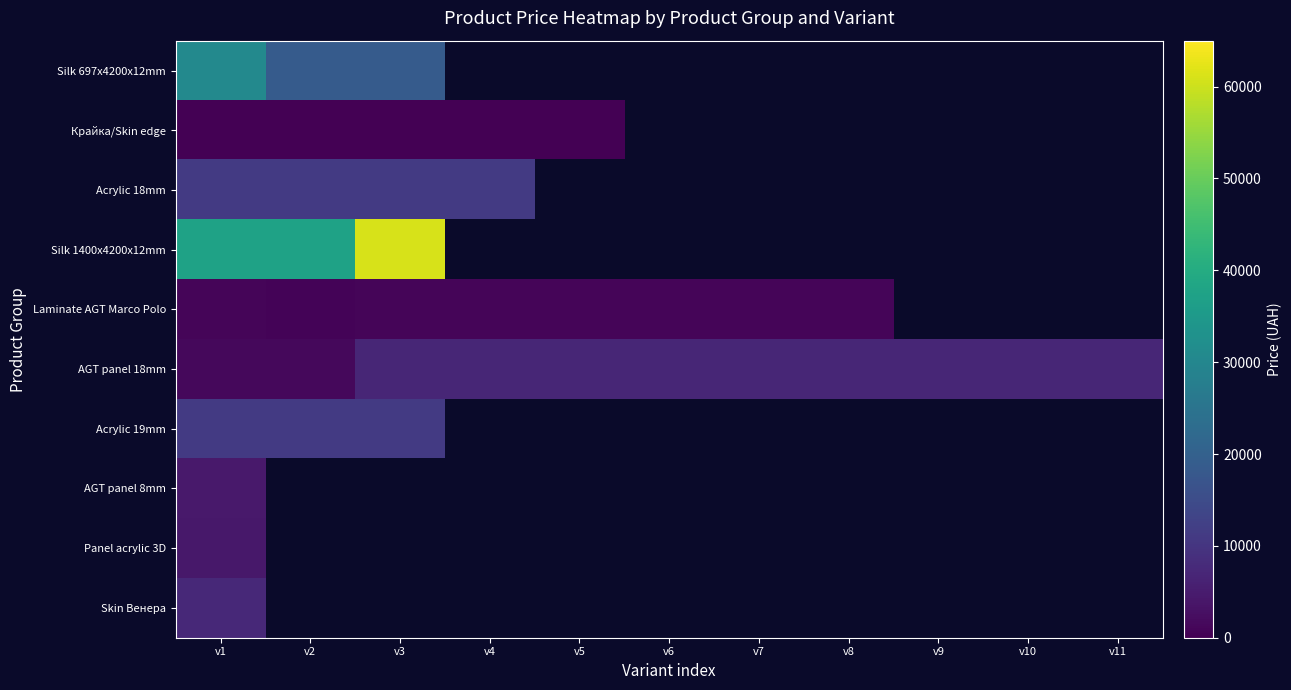

Rank the series by their maximum value, from highest to lowest.

Silk 1400x4200x12mm, Silk 697x4200x12mm, Acrylic 18mm, Acrylic 19mm, Skin Венера, AGT panel 18mm, AGT panel 8mm, Panel acrylic 3D, Laminate AGT Marco Polo, Крайка/Skin edge